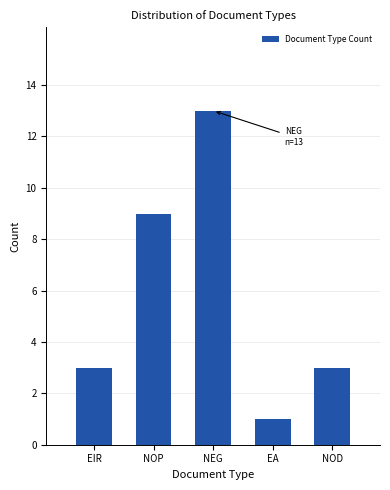

Reading left to right, list all the values displayed in this chart.

3	9	13	1	3